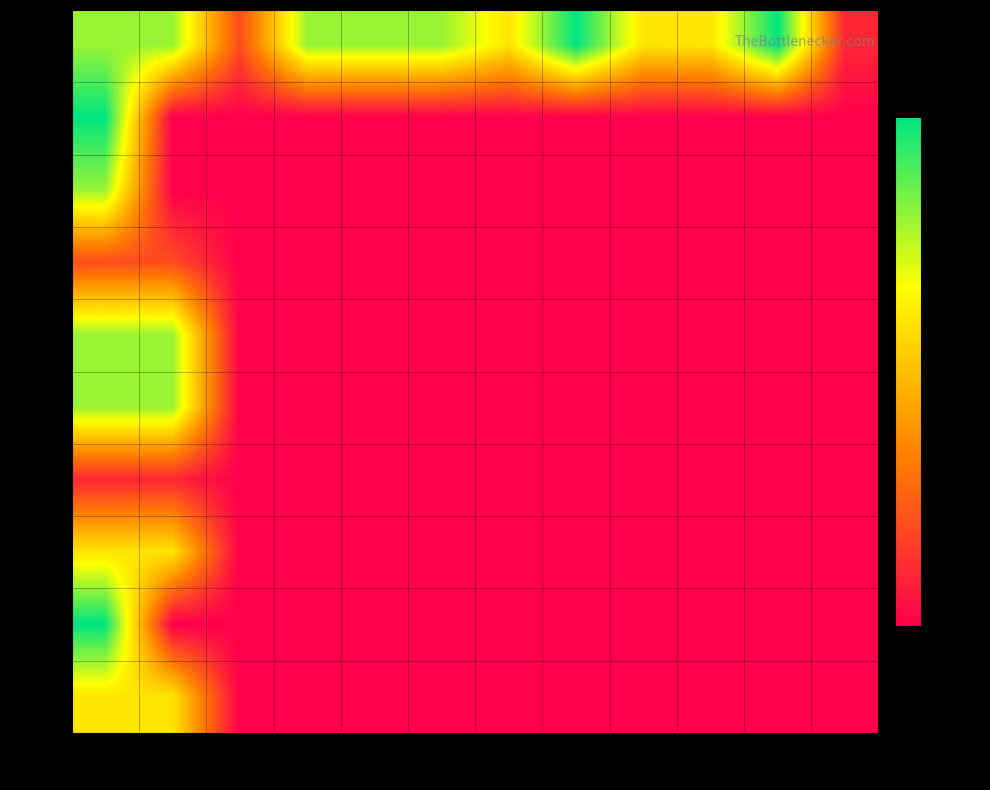

What is the smallest value displayed?

2010